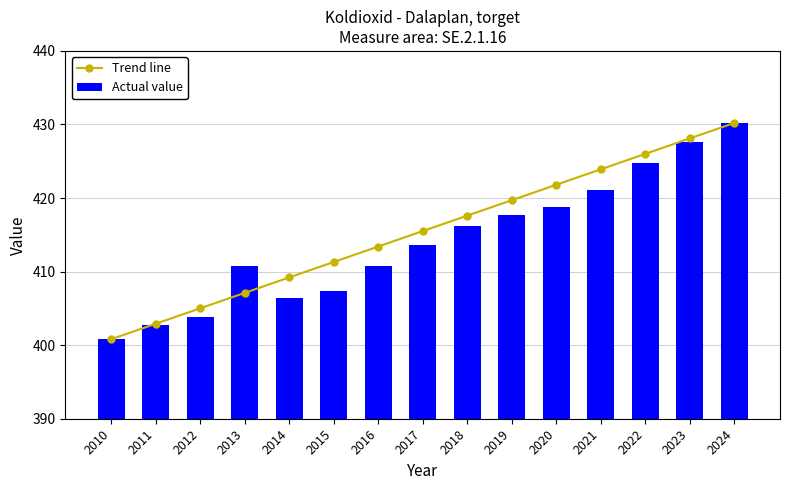

Between 2012 and 2021, which is larger?

2021